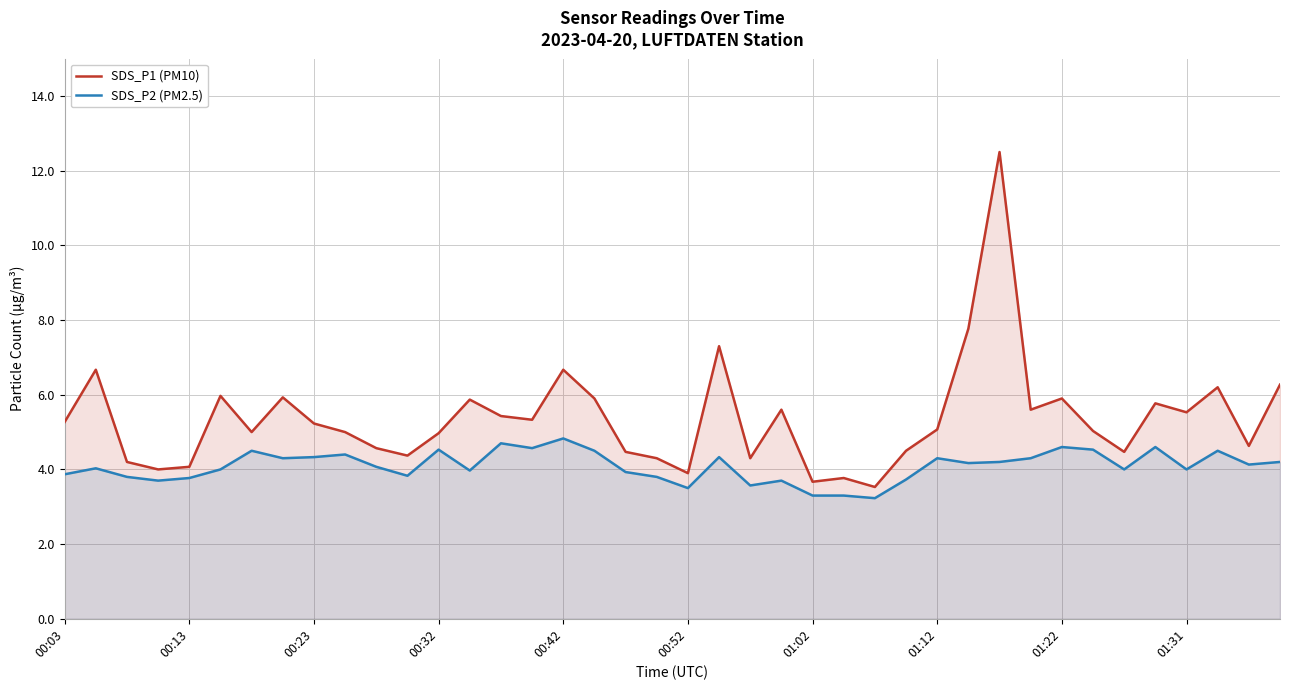

What is the sum of all SDS_P1 (PM10) values?

214.5